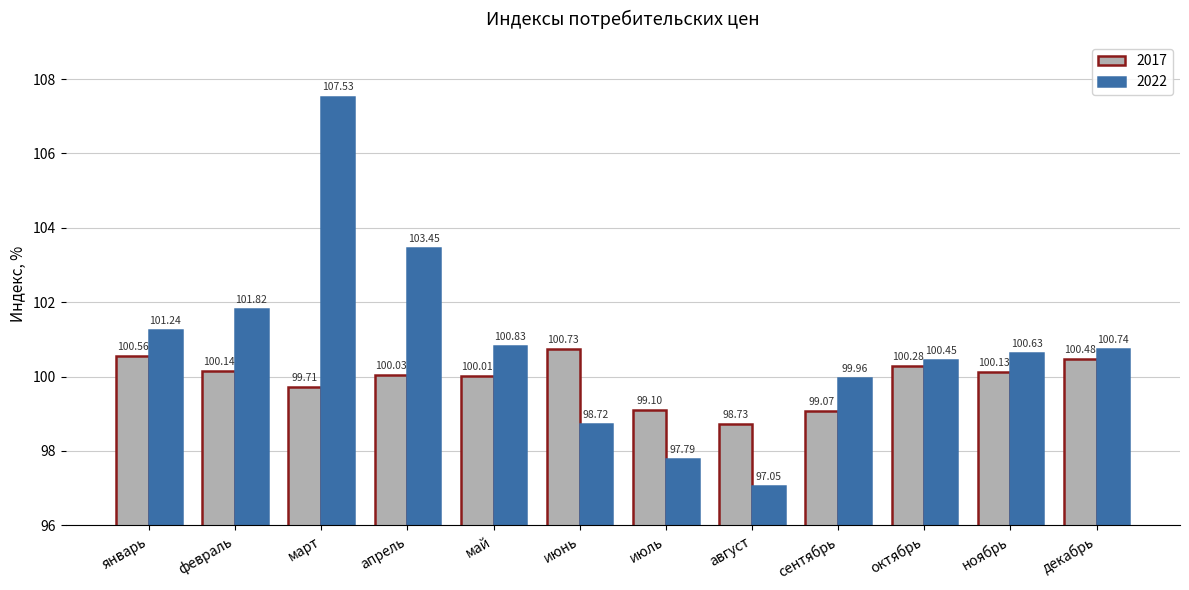

Does the chart contain any negative values?

No